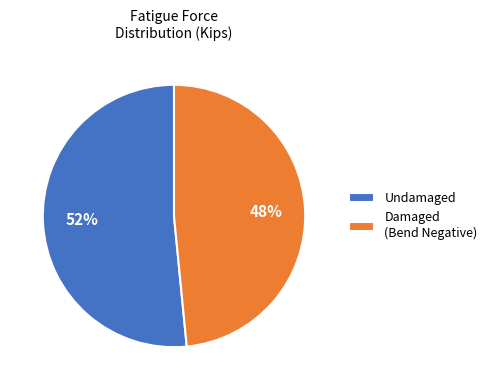

To the nearest percent, what portion does Undamaged represent?

52%